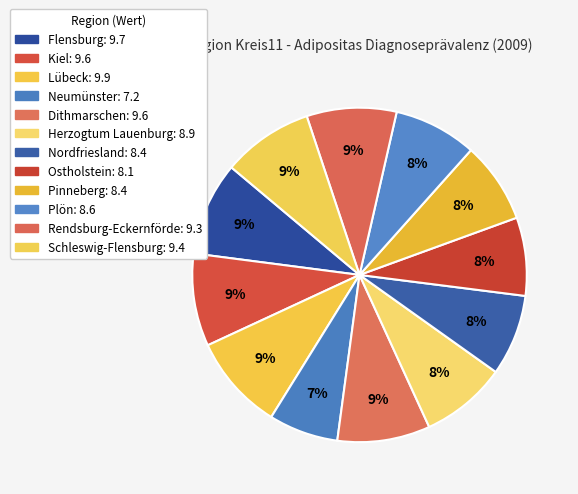

To the nearest percent, what is the combined percentage of Kiel and Ostholstein?

17%